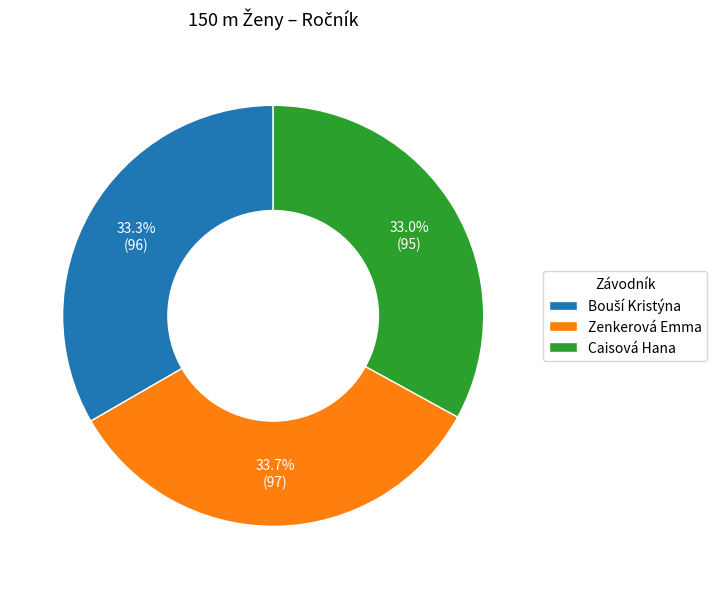

Approximately how many times larger is the value at Zenkerová Emma compared to Caisová Hana?

1.0